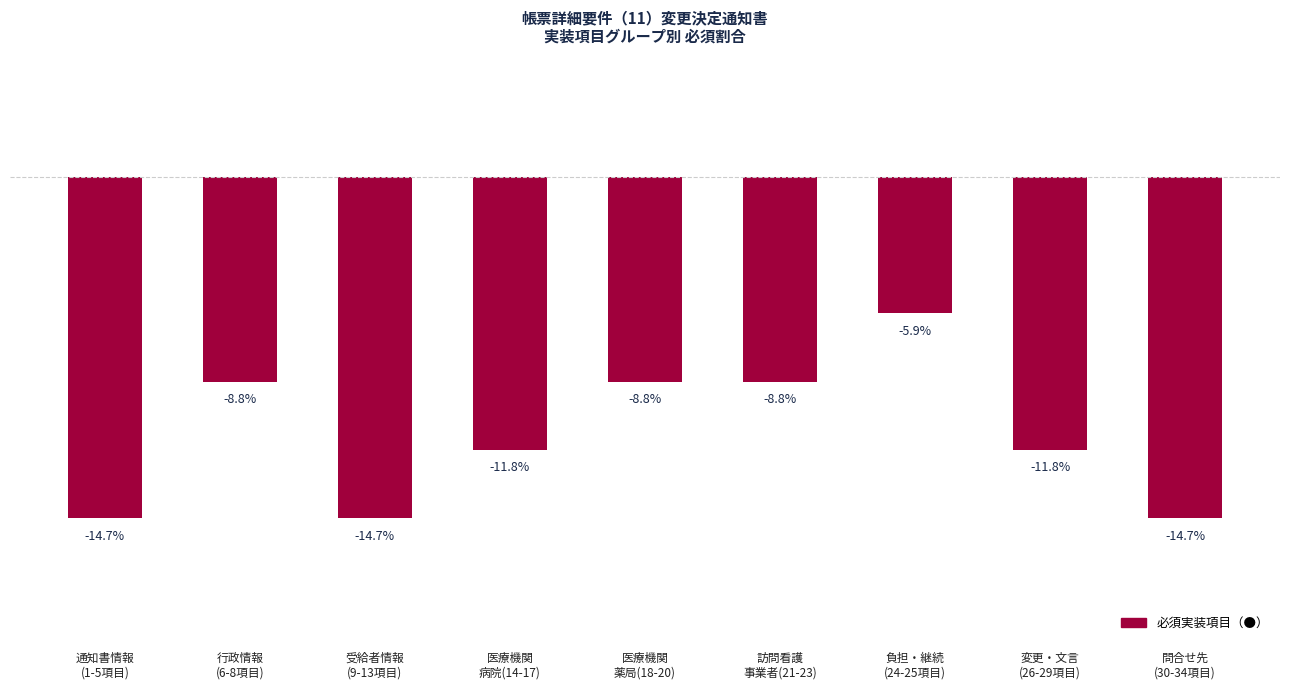

What is the label of the 6th bar from the left?

訪問看護
事業者(21-23)